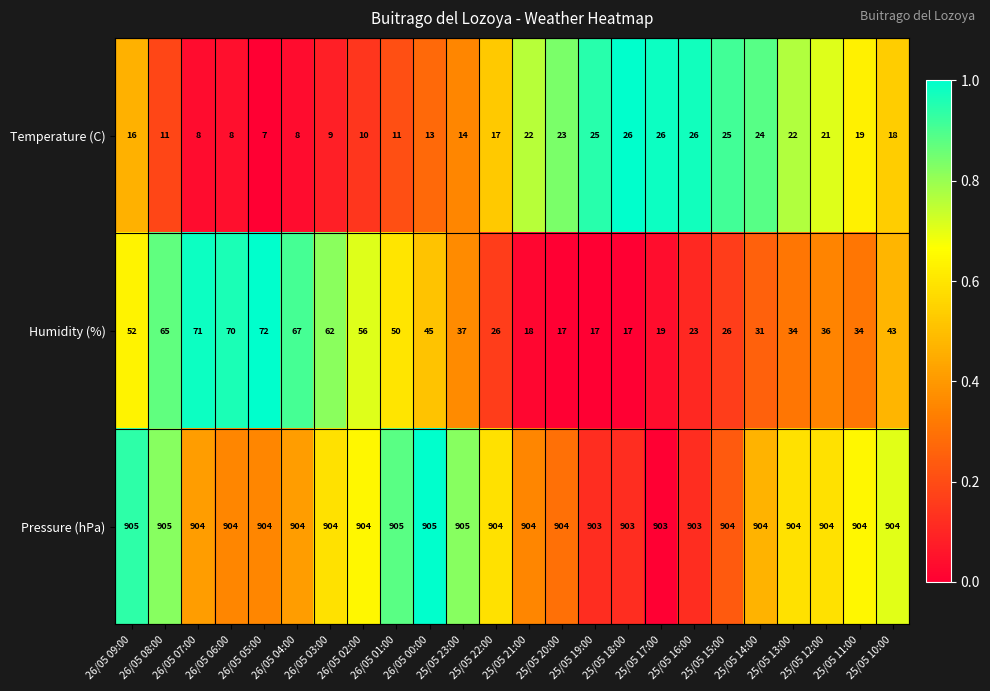

What value does the Pressure (hPa) series have at 25/05 19:00?

903